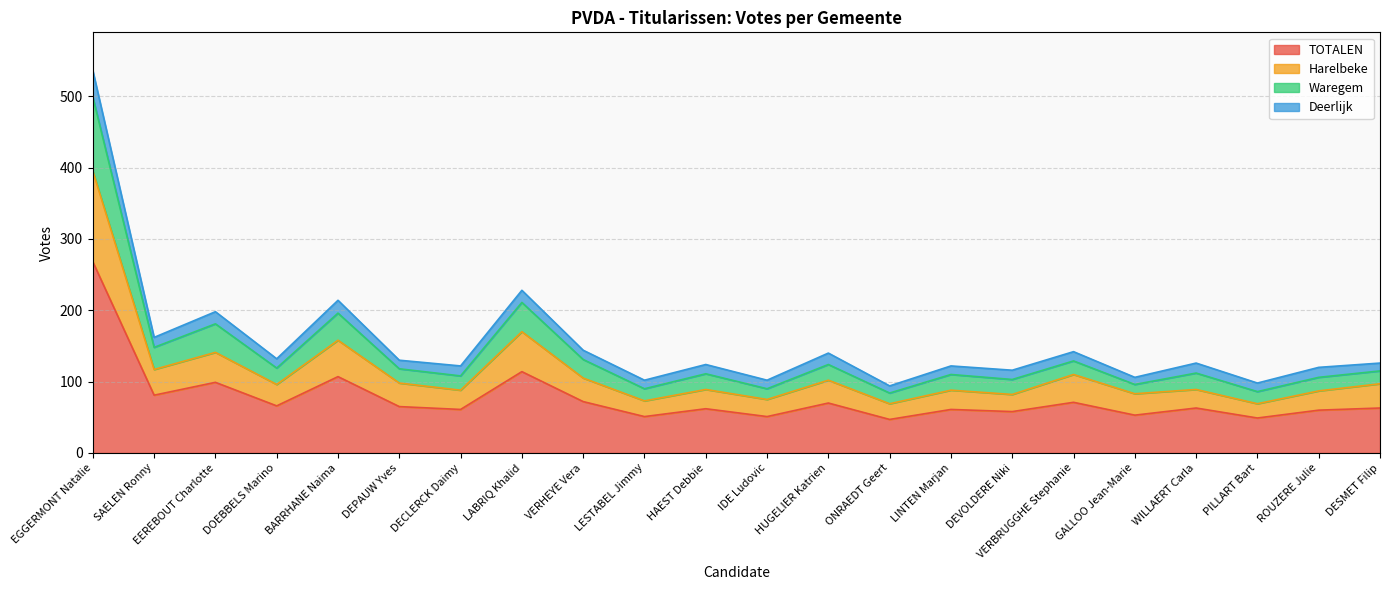

Which has a higher value, VERHEYE Vera or LABRIQ Khalid?

LABRIQ Khalid